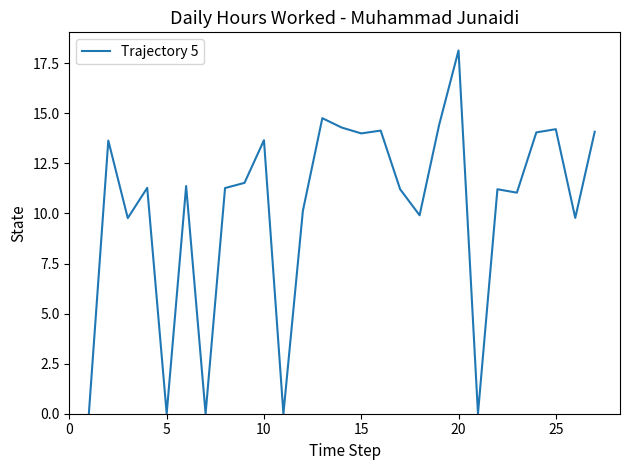

What is the maximum value shown in the chart?

18.1